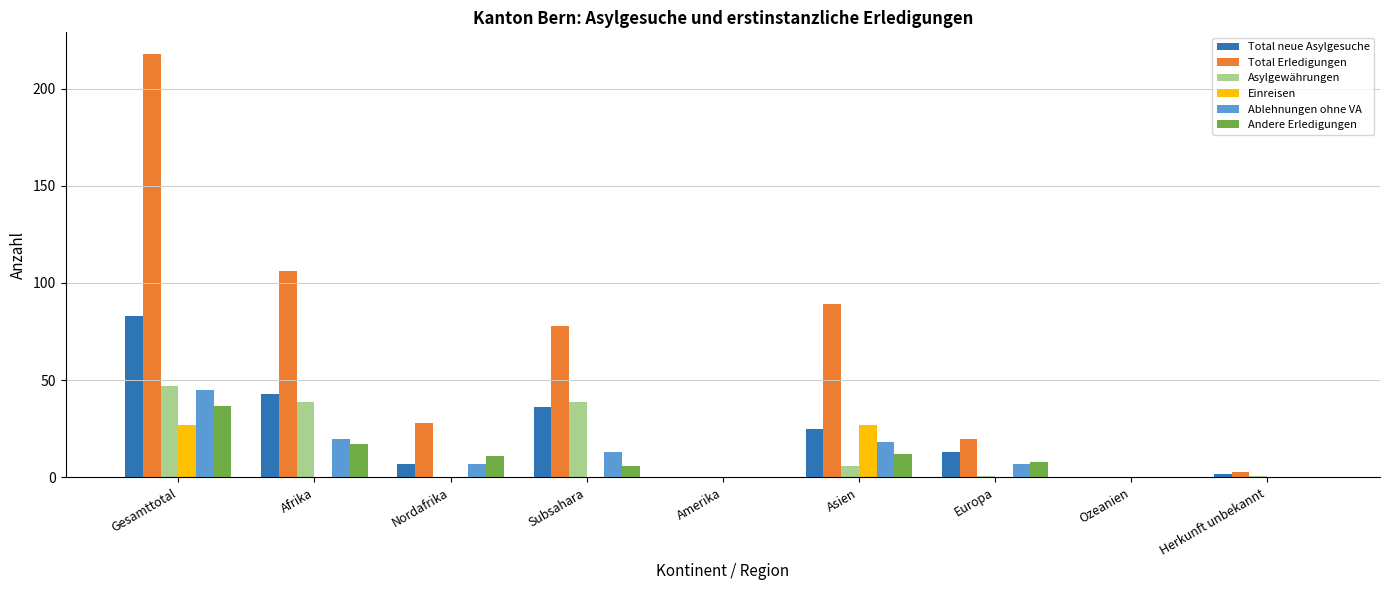

Are the bars grouped side by side (vs. stacked)?

Yes